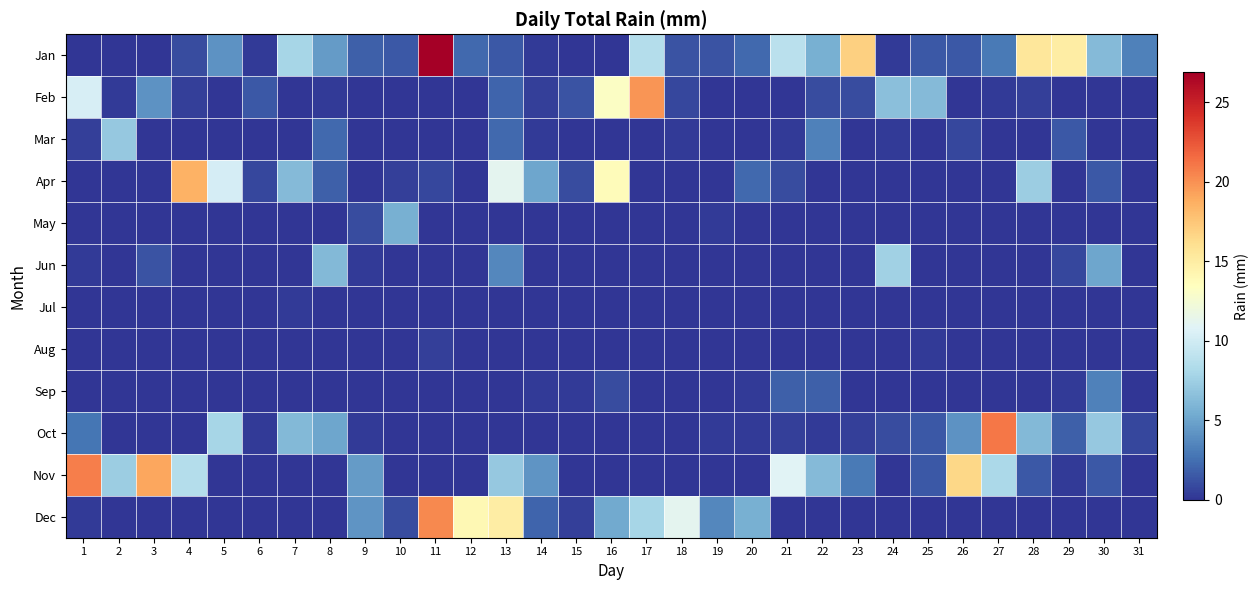

What is the difference between the highest and lowest values at 1?

20.8